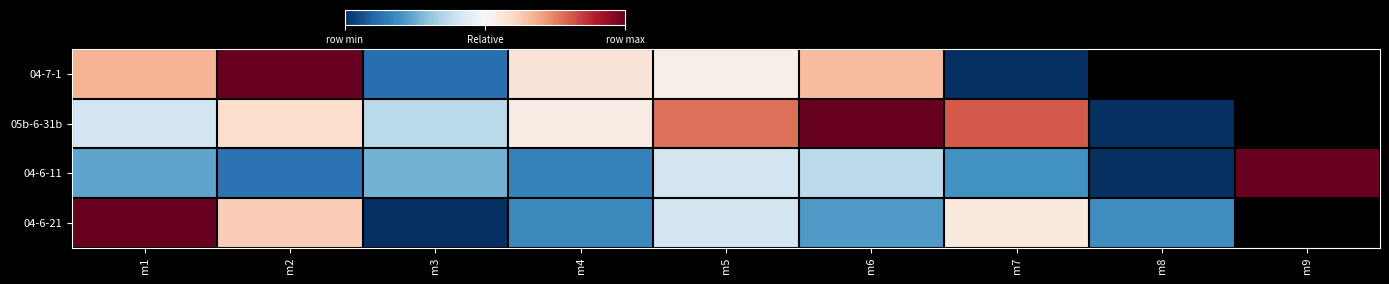

The value of 04-6-21 at m2 is 0.9. True or false?

False